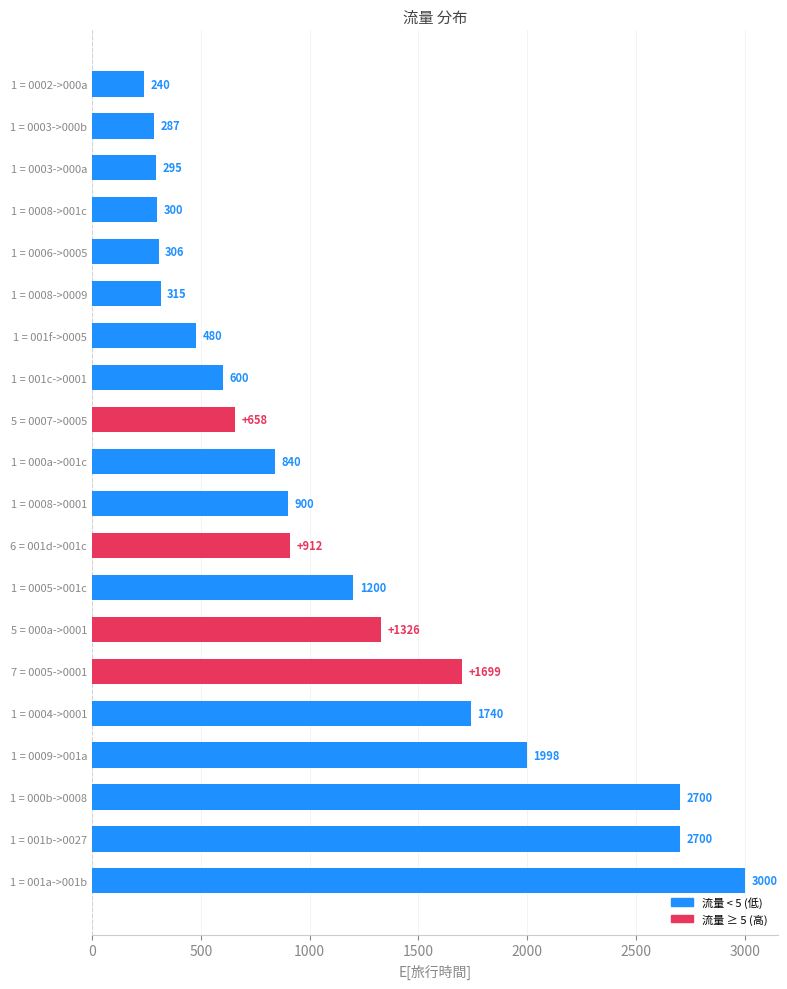

Read the value at 1 = 0008->0001, to the nearest 100.

900